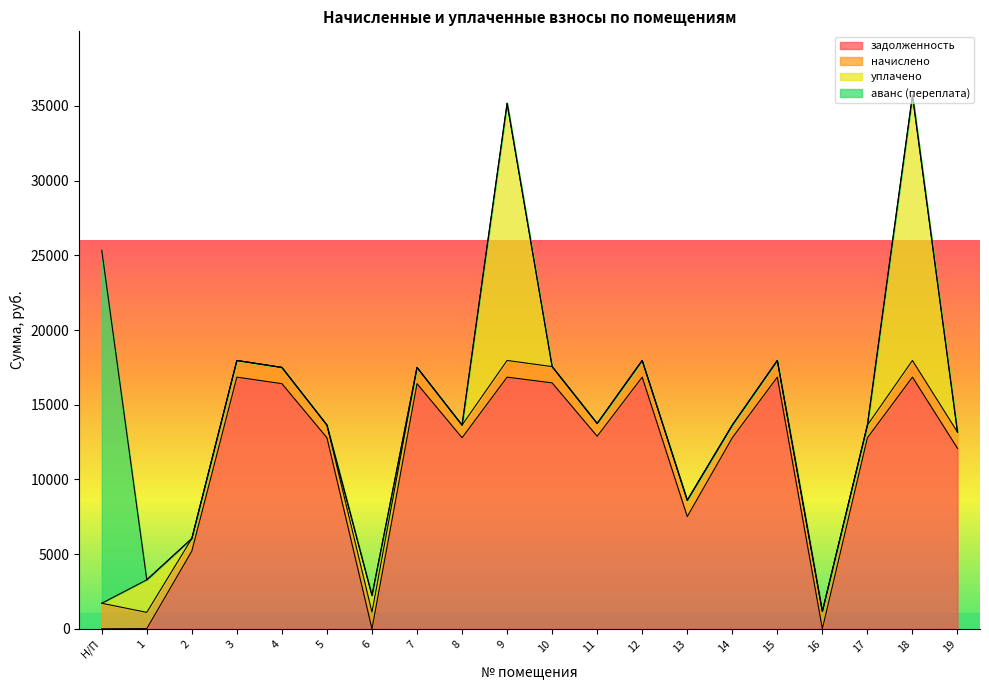

Reading right to left, transcribe all the data shown in this chart.

задолженность: 12082.2	16846.1	12788.6	0.0	16846.1	12788.6	7515.5	16846.1	12891.4	16460.9	16846.1	12788.6	16409.5	0.0	12788.6	16409.5	16846.1	5204.2	12.1	0.0
начислено: 1086.9	1115.8	847.1	1158.4	1115.8	847.1	1086.9	1115.8	853.9	1090.3	1115.8	847.1	1086.9	1115.8	847.1	1086.9	1115.8	838.6	1086.9	1709.5
уплачено: 0.0	17747.9	0.0	0.0	0.0	0.0	0.0	0.0	0.0	0.0	17218.0	0.0	0.0	1115.5	0.0	0.0	0.0	0.0	2180.0	0.0
аванс (переплата): 0.0	0.0	0.0	7.0	0.0	0.0	0.0	0.0	0.0	0.0	0.0	0.0	0.0	0.0	0.0	0.0	0.0	0.0	0.0	23625.6